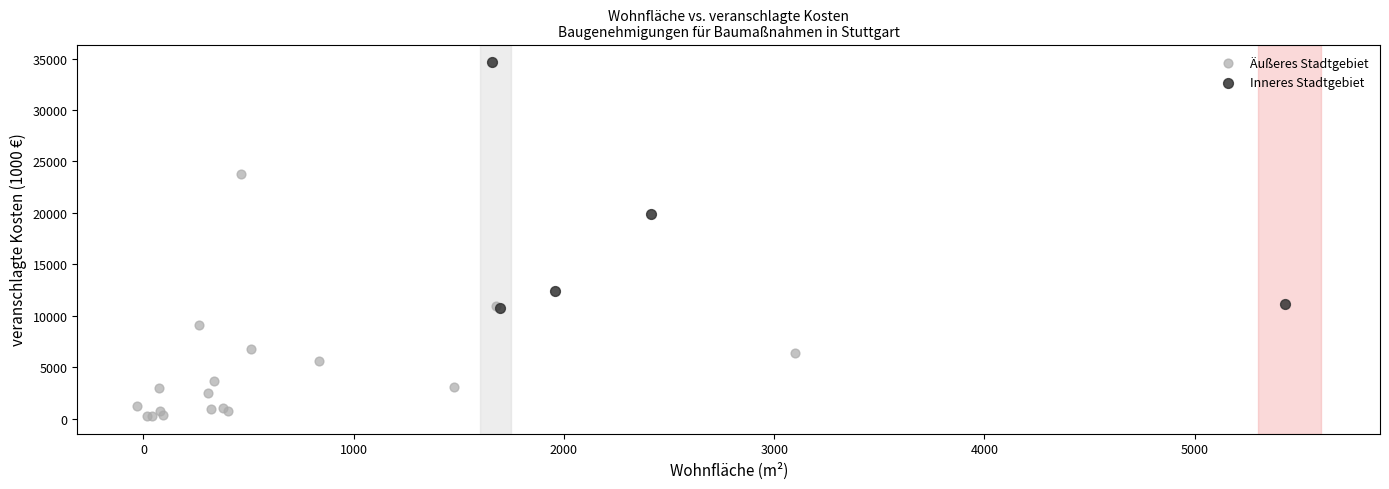

What are all the series names shown in the legend?

Äußeres Stadtgebiet, Inneres Stadtgebiet